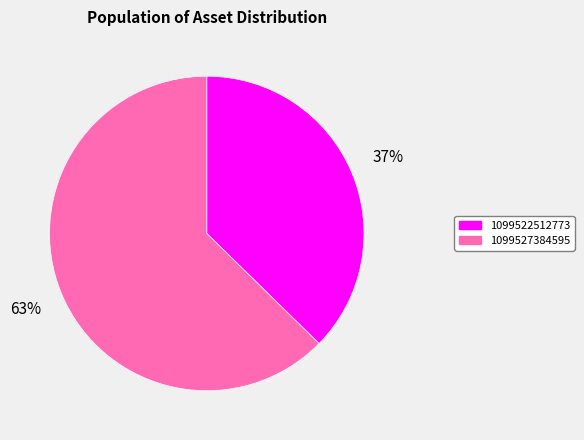

The 1099522512773 slice represents 37% of the pie. True or false?

True